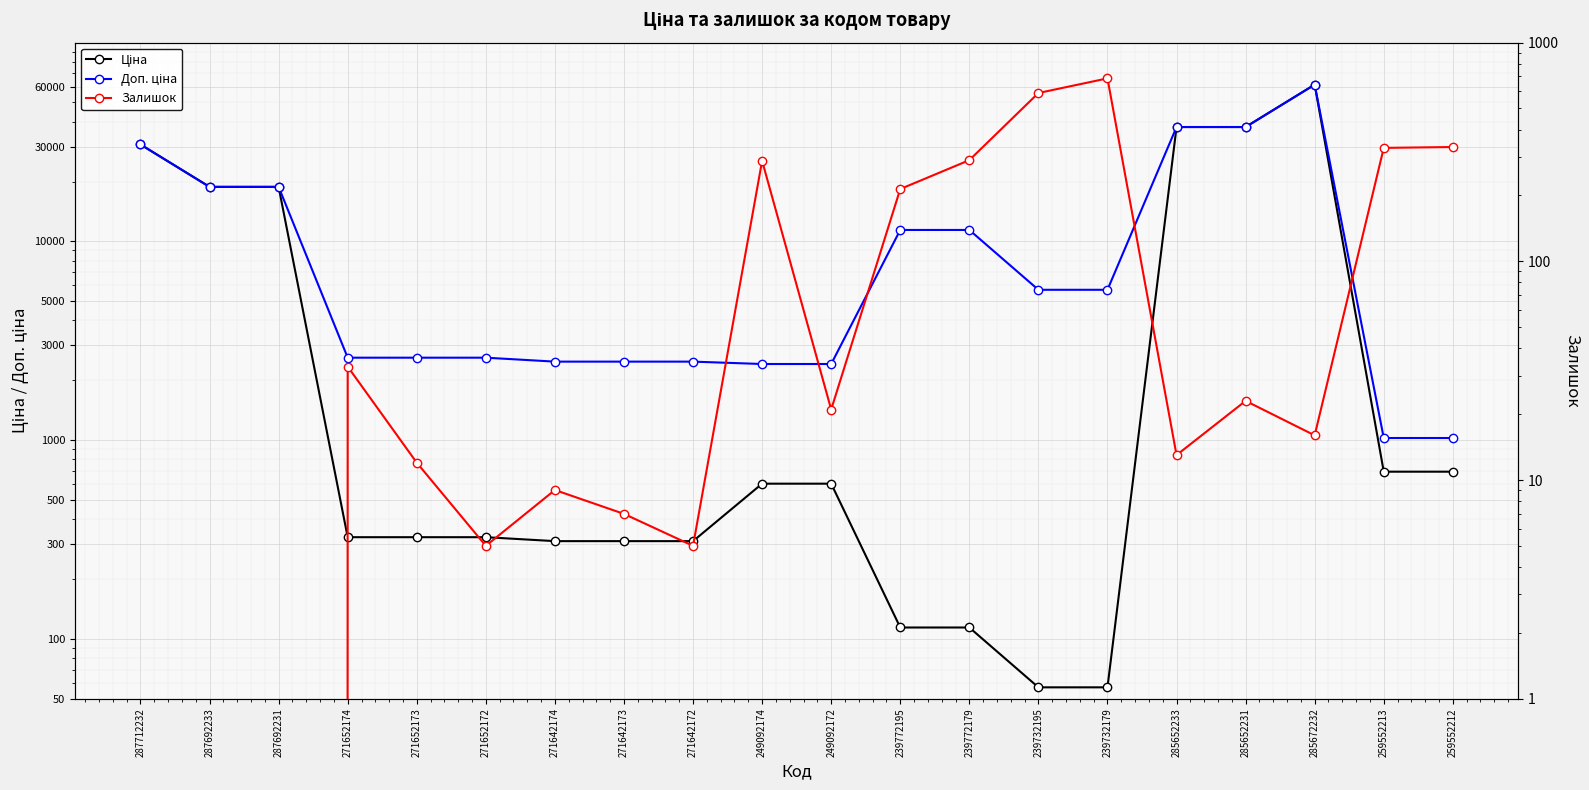

What is the maximum value shown in the chart?

61434.3